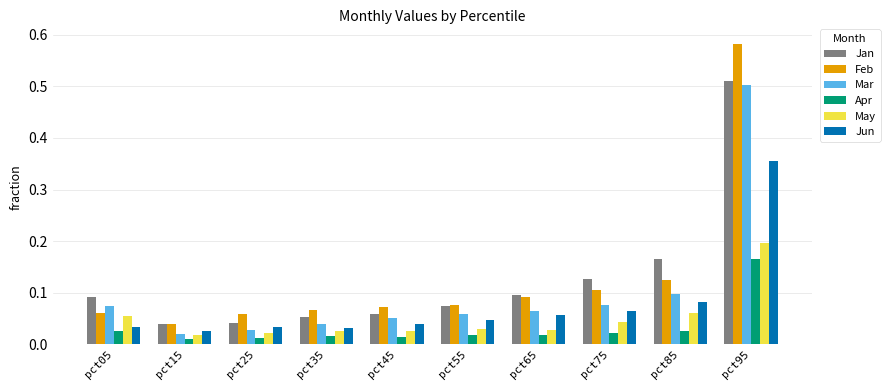

At which category is the sum across all series the highest?

pct95